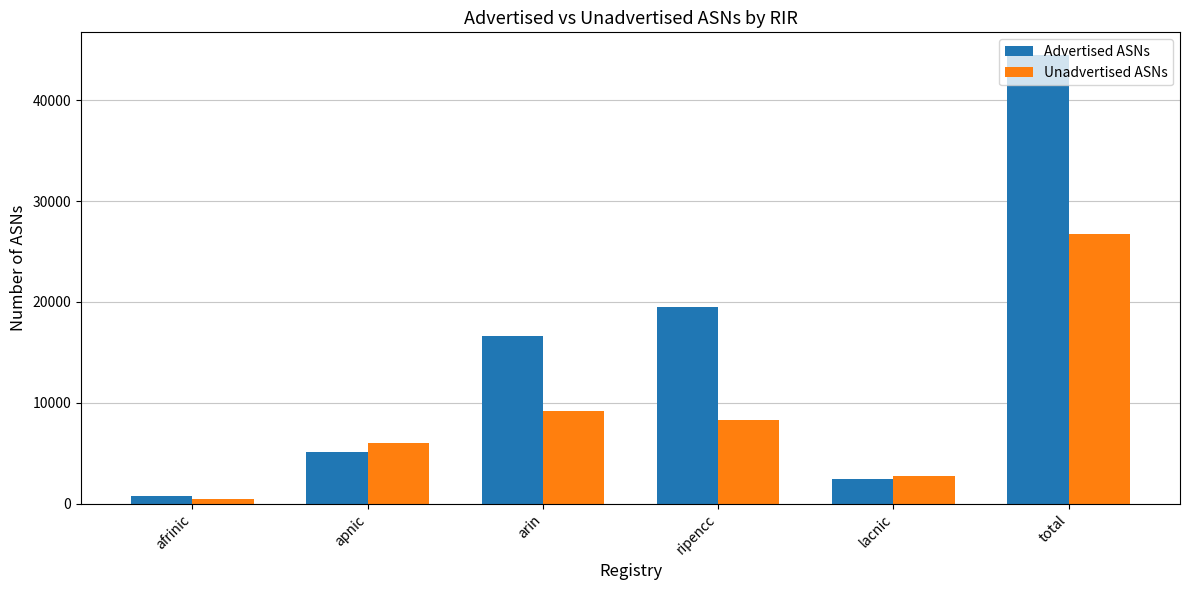

Are the bars grouped side by side (vs. stacked)?

Yes